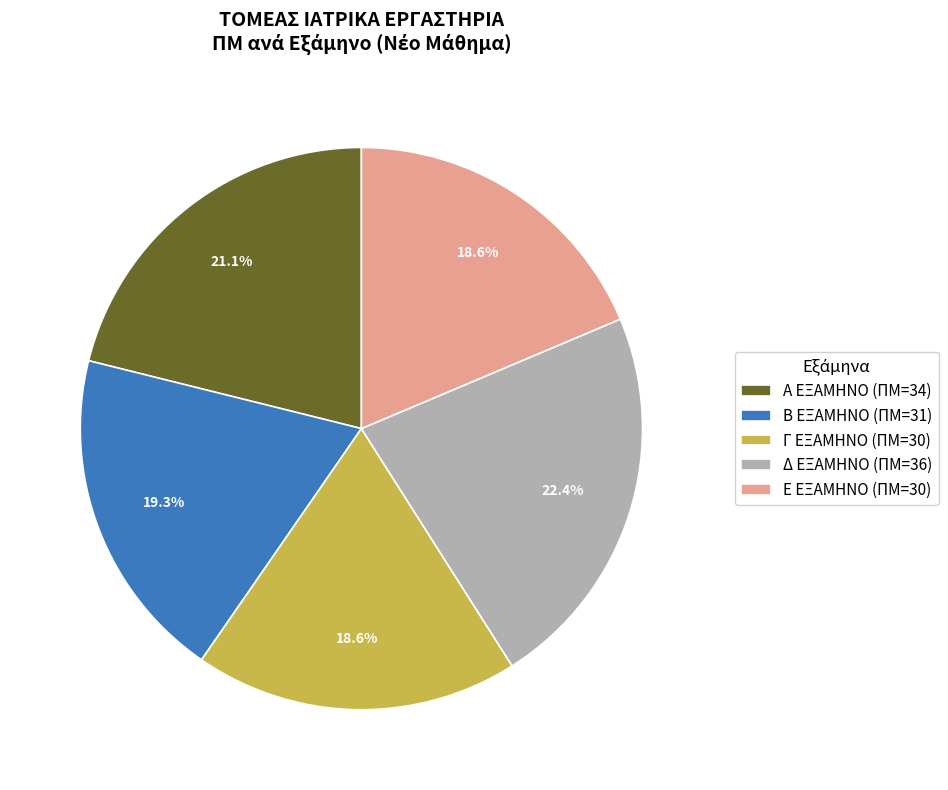

Count the number of slices in the pie.

5